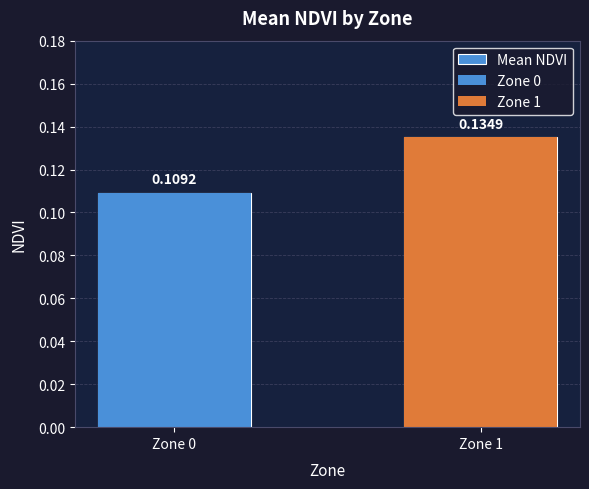

What is the sum of all values?

0.2